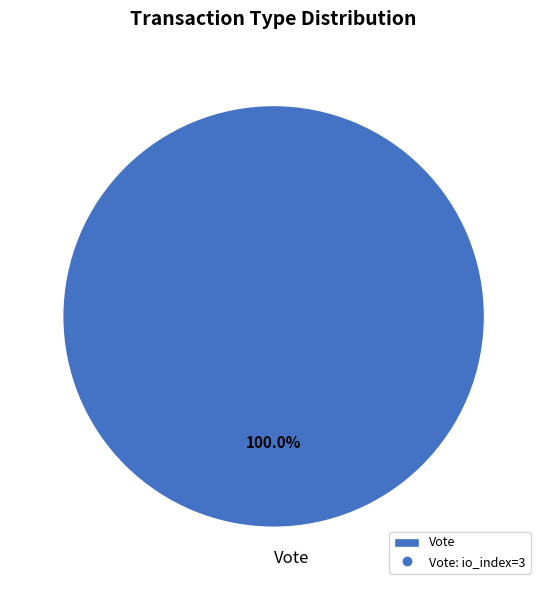

What is the majority slice?

Vote